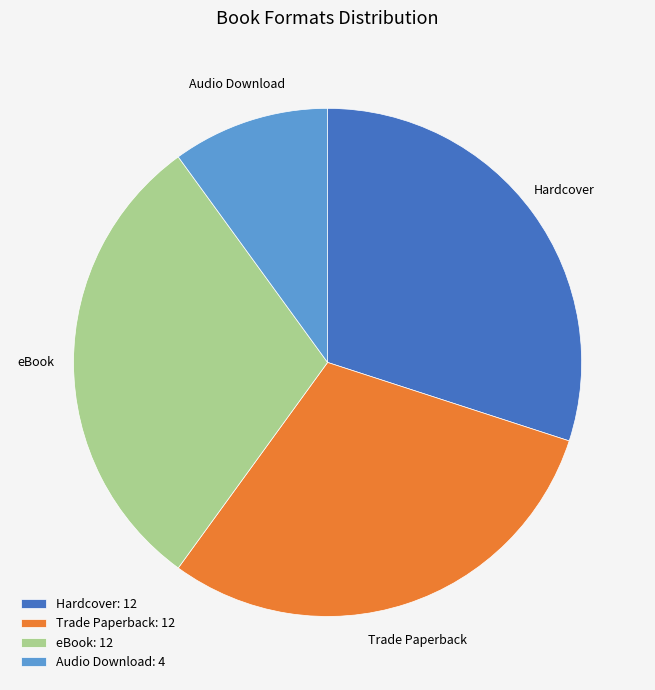

True or false: eBook: 12 accounts for 43% of the total.

False